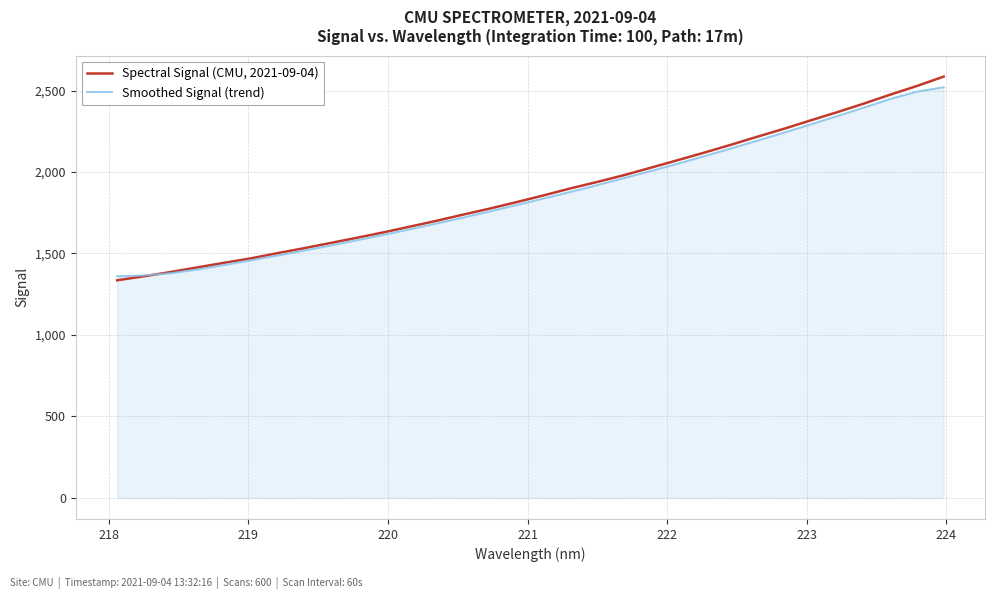

Rank the series by their maximum value, from highest to lowest.

Spectral Signal (CMU, 2021-09-04), Smoothed Signal (trend)